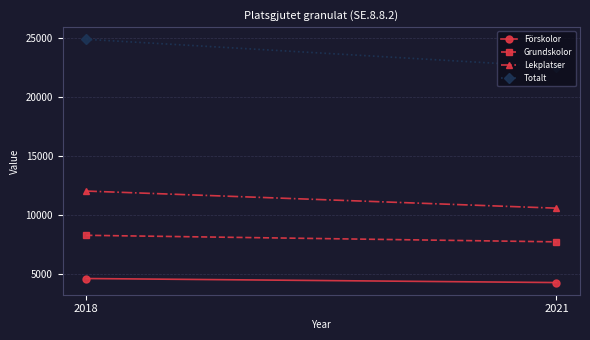

Reading left to right, what are all the values shown in this chart?

Förskolor: 4607	4264
Grundskolor: 8276	7721
Lekplatser: 12032	10579
Totalt: 24915	22579